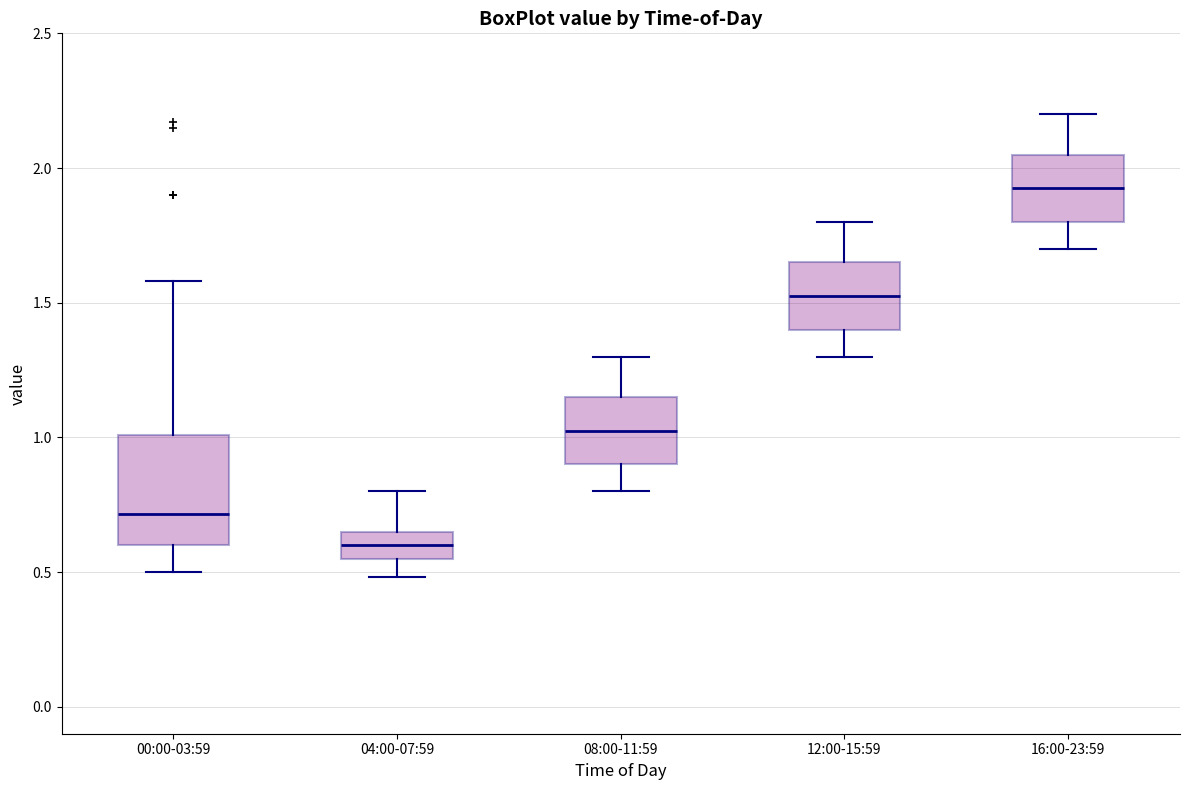

Reading left to right, read every box against the y-axis: the position of its median line, the range the box covers, and the ends of its whiskers. The values are not printed on the chart, so give them approximately, as read against the axis.

00:00-03:59: median 0.70, box 0.60 to 1.00, whiskers 0.50 to 1.60
04:00-07:59: median 0.60, box 0.55 to 0.65, whiskers 0.50 to 0.80
08:00-11:59: median 1.05, box 0.90 to 1.15, whiskers 0.80 to 1.30
12:00-15:59: median 1.55, box 1.40 to 1.65, whiskers 1.30 to 1.80
16:00-23:59: median 1.95, box 1.80 to 2.05, whiskers 1.70 to 2.20